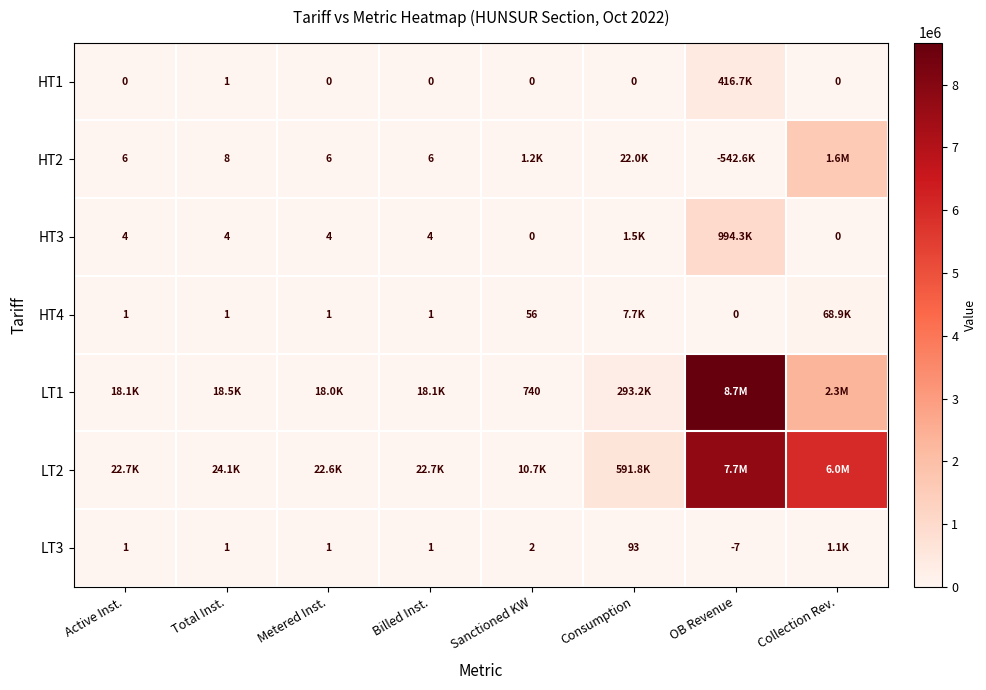

How many series are shown in this chart?

7